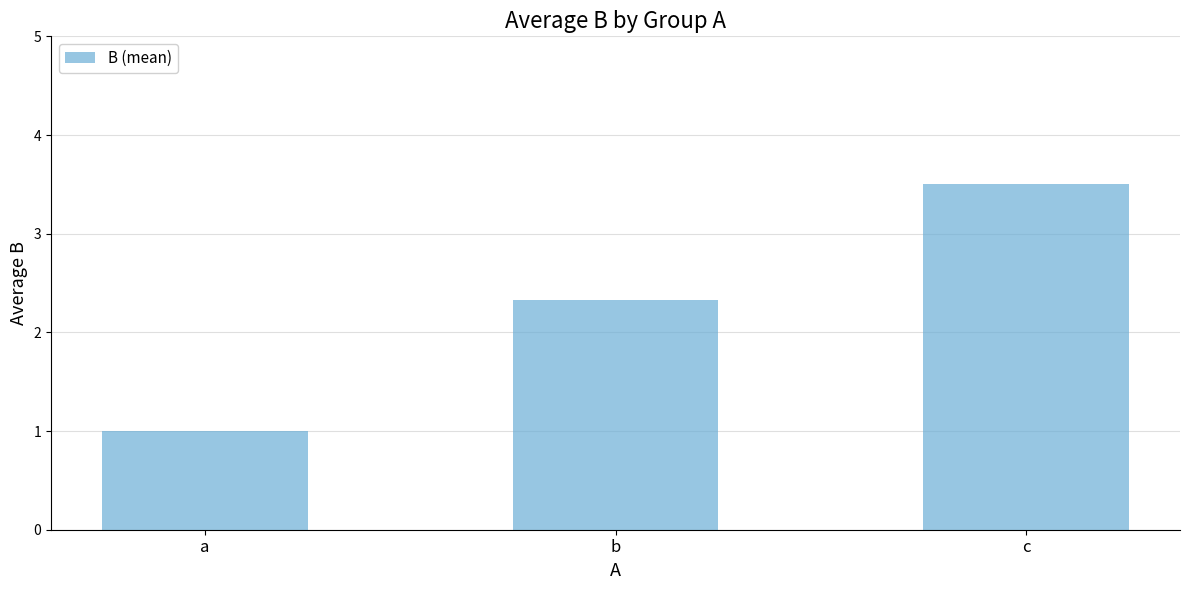

Reading left to right, what are all the values shown in this chart?

a=1.0	b=2.3	c=3.5